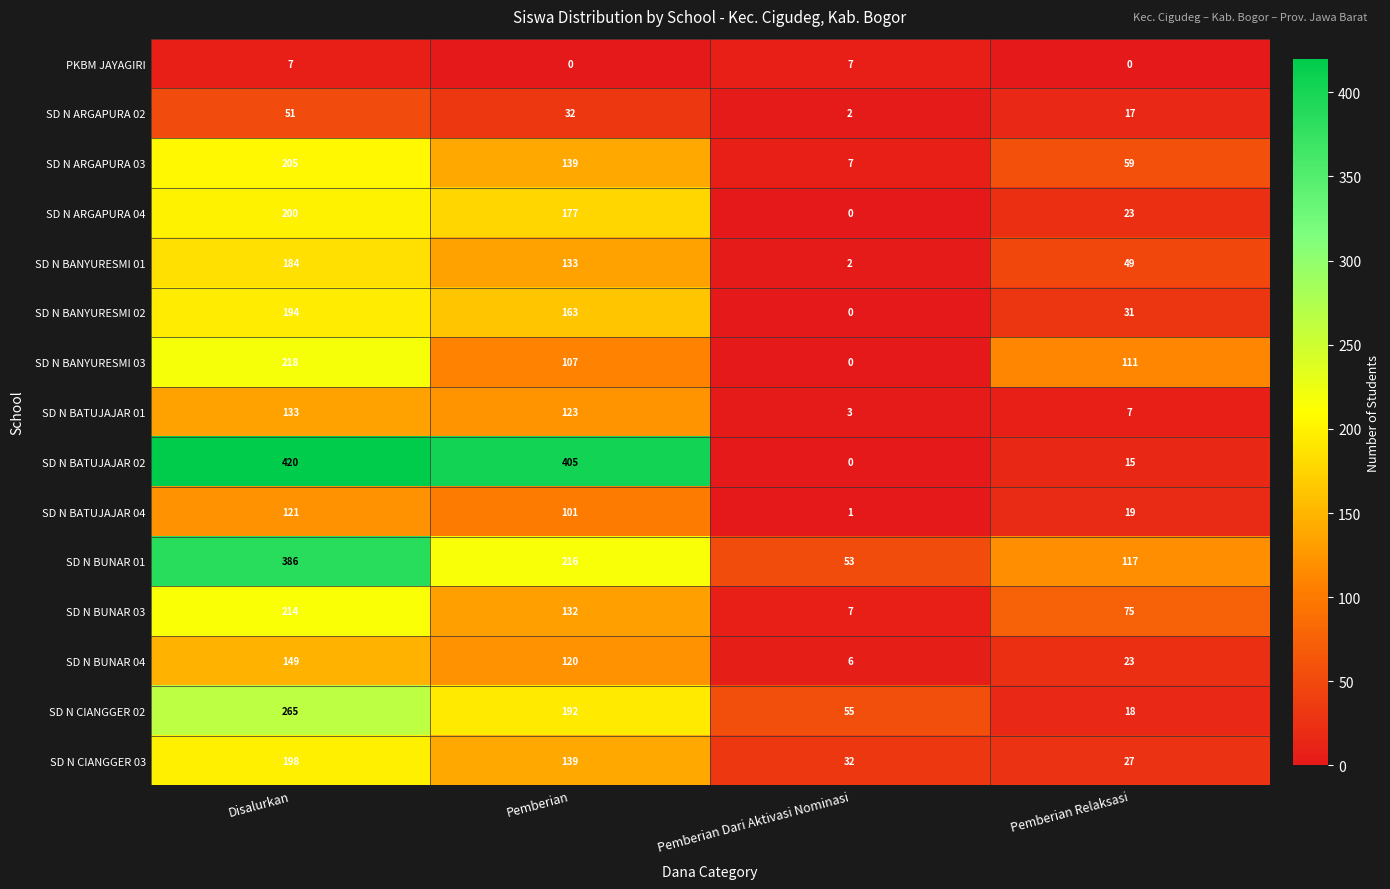

List the series in order of their peak value, lowest first.

PKBM JAYAGIRI, SD N ARGAPURA 02, SD N BATUJAJAR 04, SD N BATUJAJAR 01, SD N BUNAR 04, SD N BANYURESMI 01, SD N BANYURESMI 02, SD N CIANGGER 03, SD N ARGAPURA 04, SD N ARGAPURA 03, SD N BUNAR 03, SD N BANYURESMI 03, SD N CIANGGER 02, SD N BUNAR 01, SD N BATUJAJAR 02